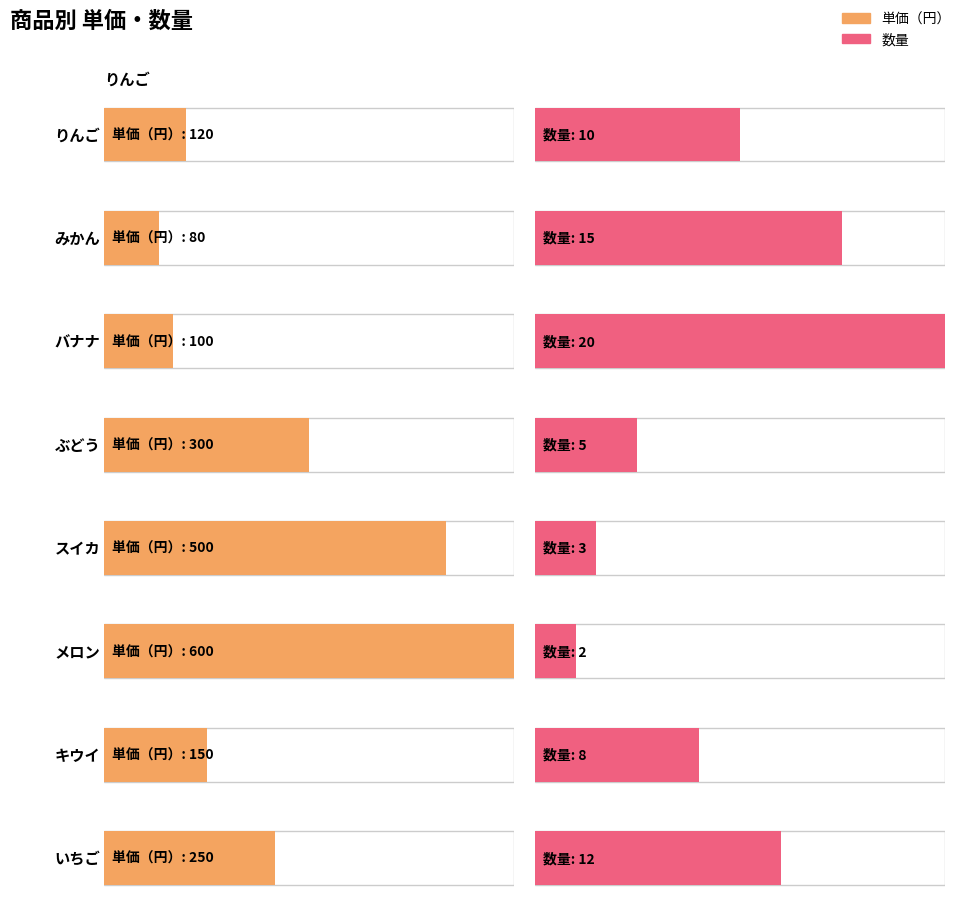

Which series changed the most between バナナ and ぶどう?

単価（円）